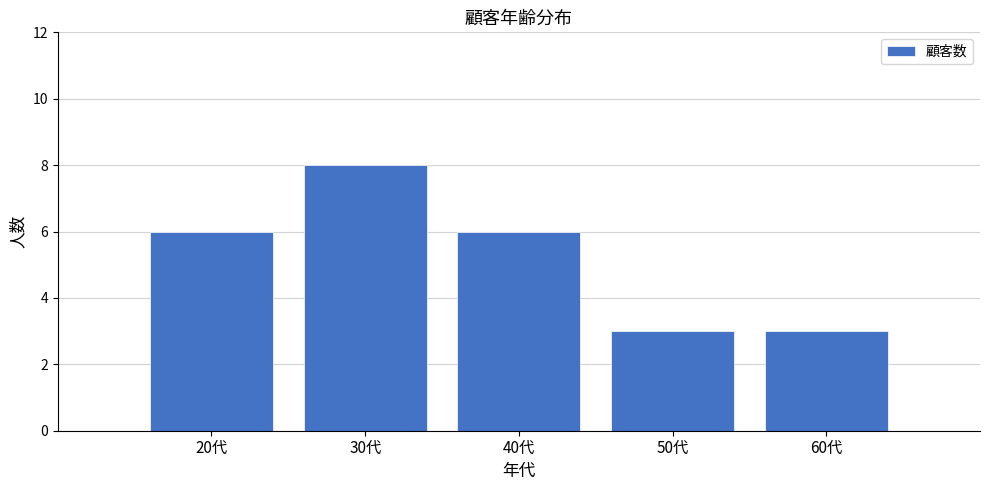

Reading left to right, transcribe all the data shown in this chart.

6	8	6	3	3